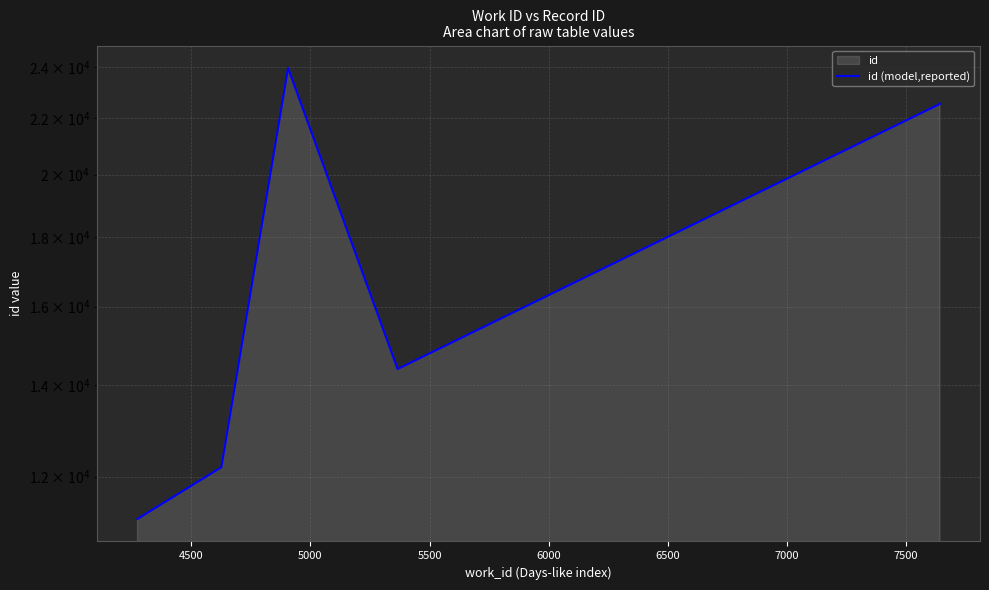

What is the value of the 5th point from the left?

22542